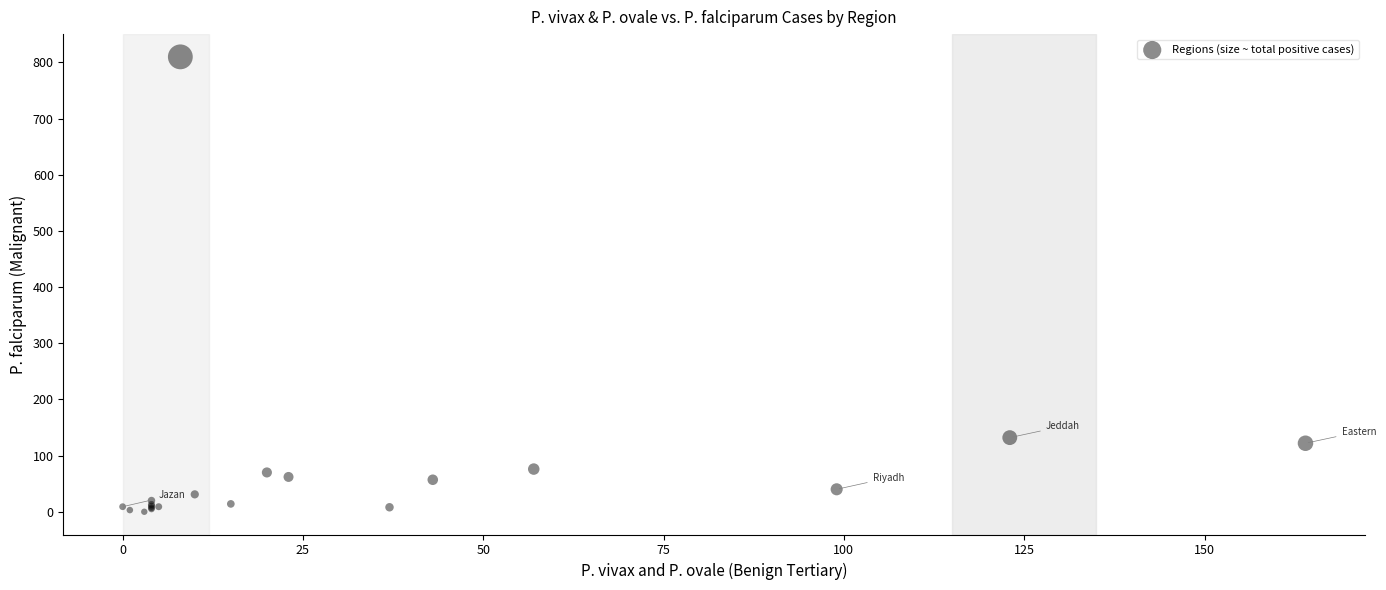

What Y value in the scatter plot is closest to 405?

132